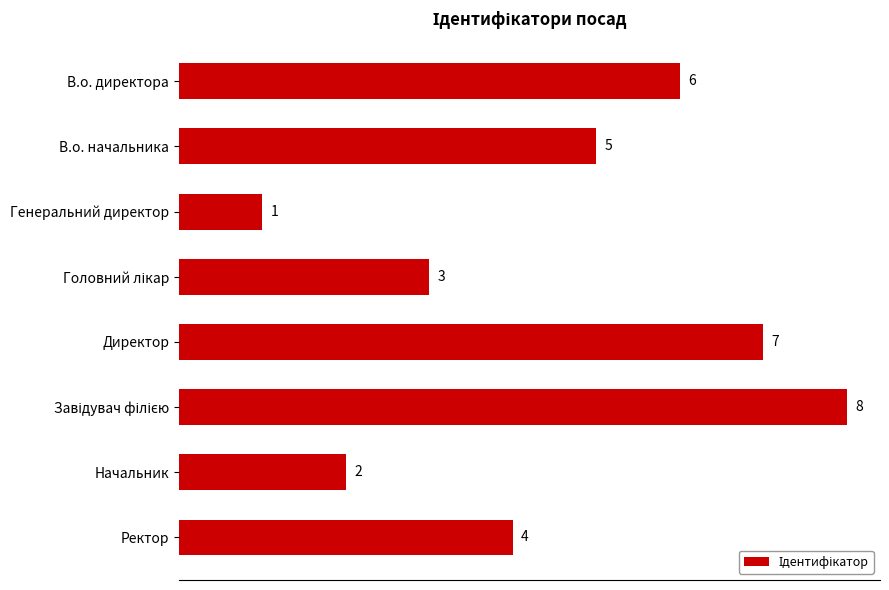

How many values are below 5?

4